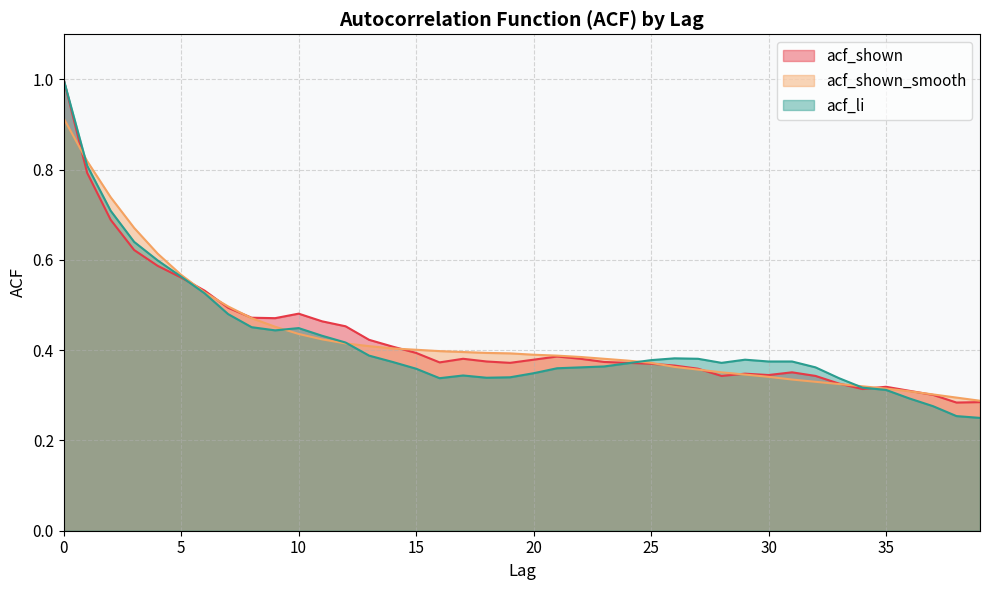

Reading left to right, what are all the values shown in this chart?

acf_shown: 0=1.0	1=0.8	2=0.7	3=0.6	4=0.6	5=0.6	6=0.5	7=0.5	8=0.5	9=0.5	10=0.5	11=0.5	12=0.5	13=0.4	14=0.4	15=0.4	16=0.4	17=0.4	18=0.4	19=0.4	20=0.4	21=0.4	22=0.4	23=0.4	24=0.4	25=0.4	26=0.4	27=0.4	28=0.3	29=0.3	30=0.3	31=0.4	32=0.3	33=0.3	34=0.3	35=0.3	36=0.3	37=0.3	38=0.3	39=0.3
acf_shown_smooth: 0=0.9	1=0.8	2=0.7	3=0.7	4=0.6	5=0.6	6=0.5	7=0.5	8=0.5	9=0.5	10=0.4	11=0.4	12=0.4	13=0.4	14=0.4	15=0.4	16=0.4	17=0.4	18=0.4	19=0.4	20=0.4	21=0.4	22=0.4	23=0.4	24=0.4	25=0.4	26=0.4	27=0.4	28=0.4	29=0.3	30=0.3	31=0.3	32=0.3	33=0.3	34=0.3	35=0.3	36=0.3	37=0.3	38=0.3	39=0.3
acf_li: 0=1.0	1=0.8	2=0.7	3=0.6	4=0.6	5=0.6	6=0.5	7=0.5	8=0.5	9=0.4	10=0.4	11=0.4	12=0.4	13=0.4	14=0.4	15=0.4	16=0.3	17=0.3	18=0.3	19=0.3	20=0.3	21=0.4	22=0.4	23=0.4	24=0.4	25=0.4	26=0.4	27=0.4	28=0.4	29=0.4	30=0.4	31=0.4	32=0.4	33=0.3	34=0.3	35=0.3	36=0.3	37=0.3	38=0.3	39=0.2